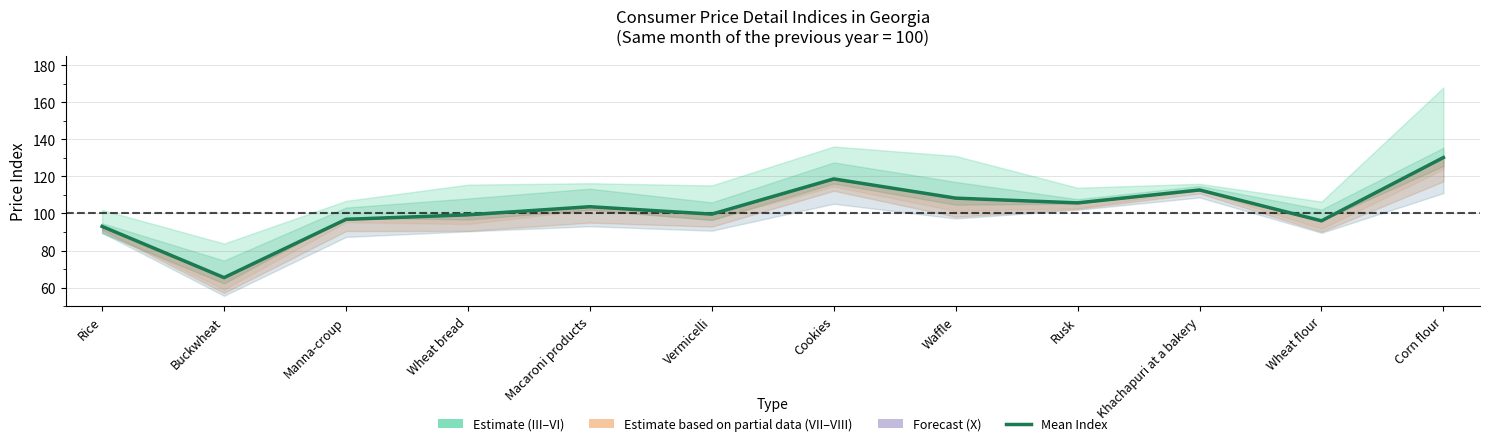

Reading left to right, transcribe all the data shown in this chart.

93.0	65.4	96.8	99.3	103.6	99.6	118.6	108.3	105.7	112.7	96.0	130.2